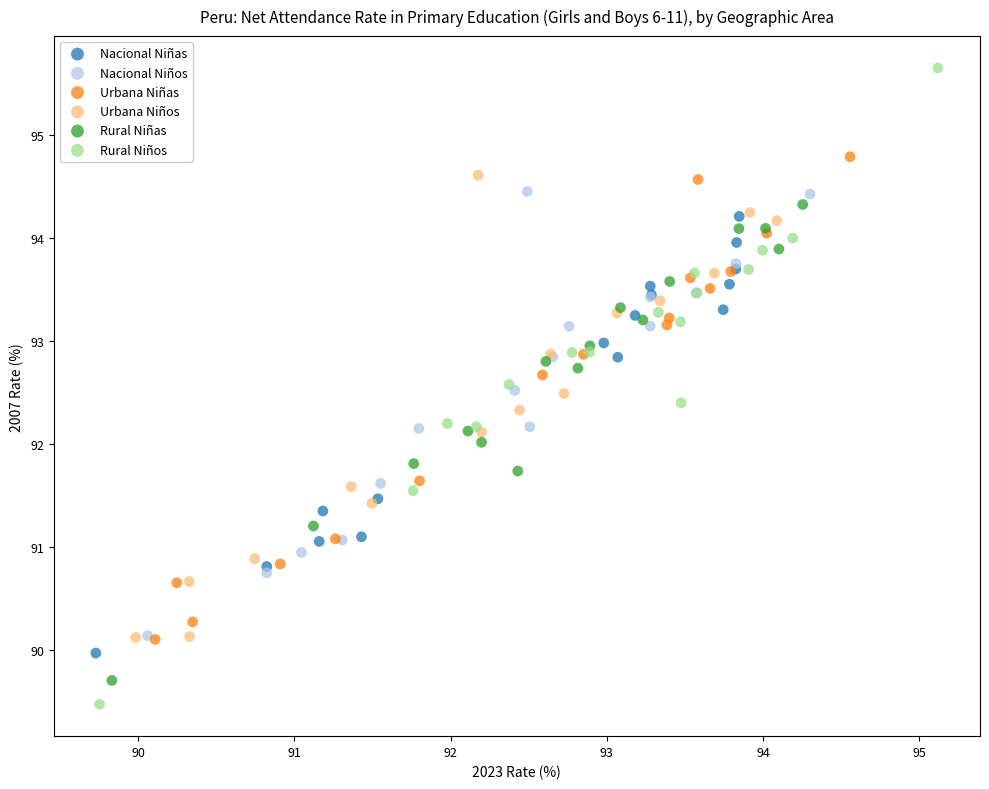

Which series contains the highest Y value?

Rural Niños